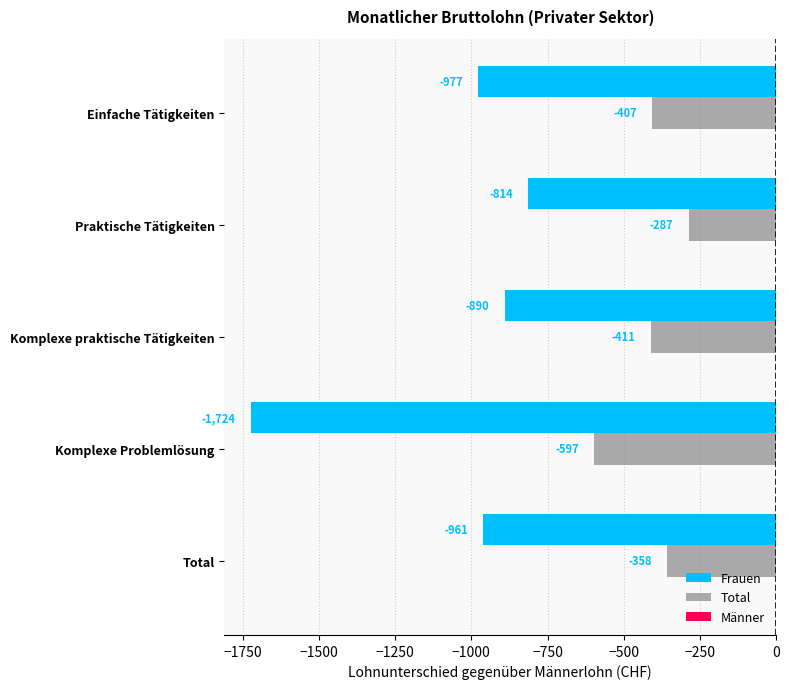

At which category is the sum across all series the highest?

Praktische Tätigkeiten